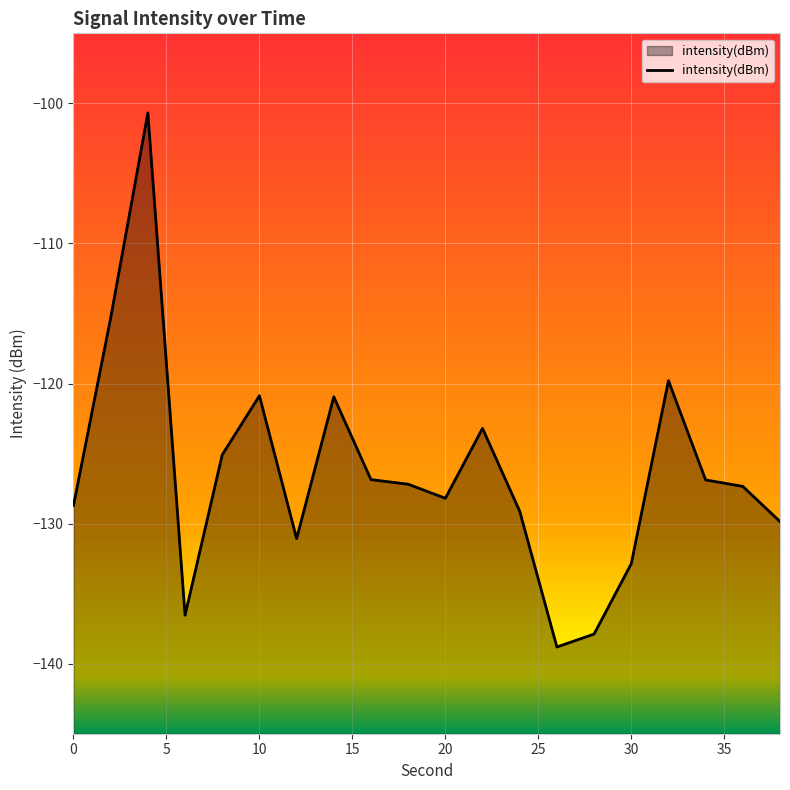

Where is the first local minimum?

6